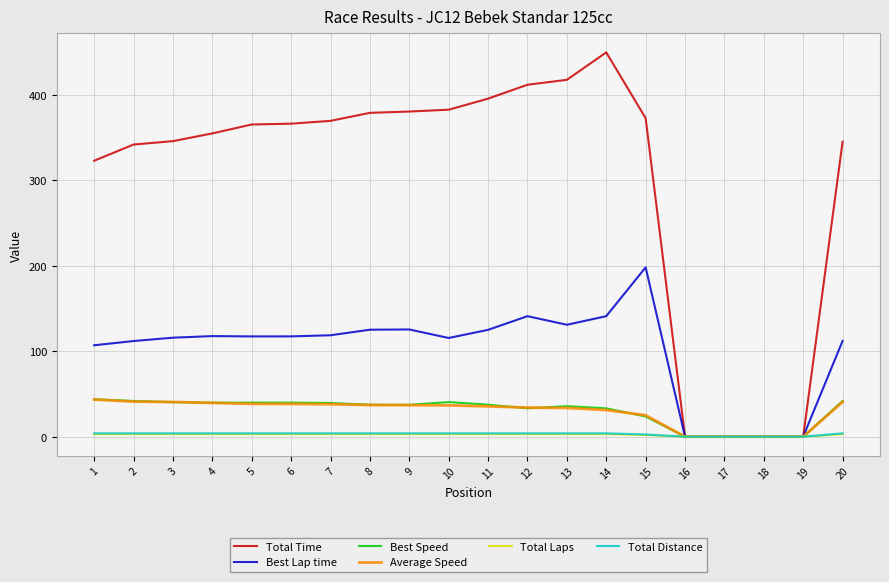

Which label corresponds to the largest value in the chart?

14